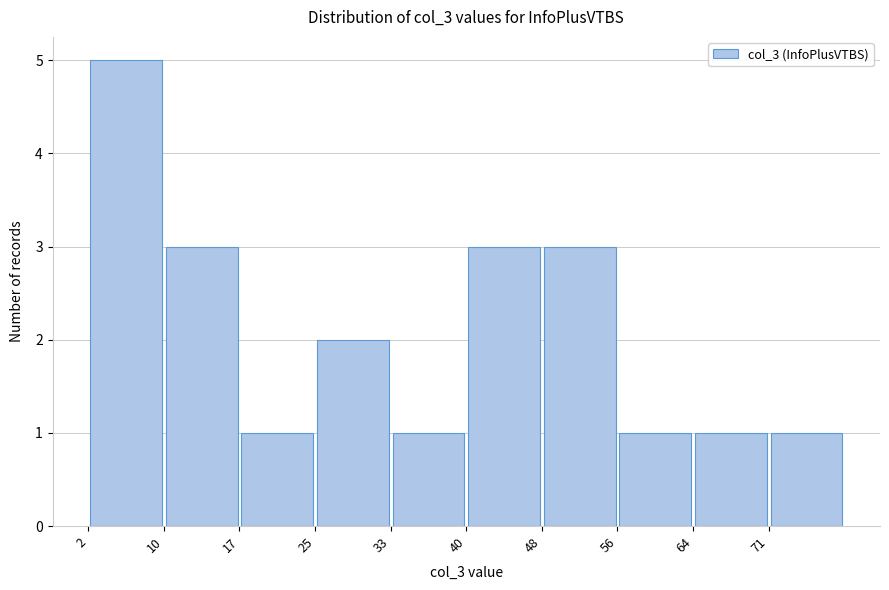

Reading left to right, list every bar in this chart as the range it spans on the x-axis followed by its height. Neither the bar edges nor the heights are printed on the chart, so give them approximately, as read against the axes.

2.0 to 9.7: 5
9.7 to 17.4: 3
17.4 to 25.1: 1
25.1 to 32.8: 2
32.8 to 40.5: 1
40.5 to 48.2: 3
48.2 to 55.9: 3
55.9 to 63.6: 1
63.6 to 71.3: 1
71.3 to 79.0: 1